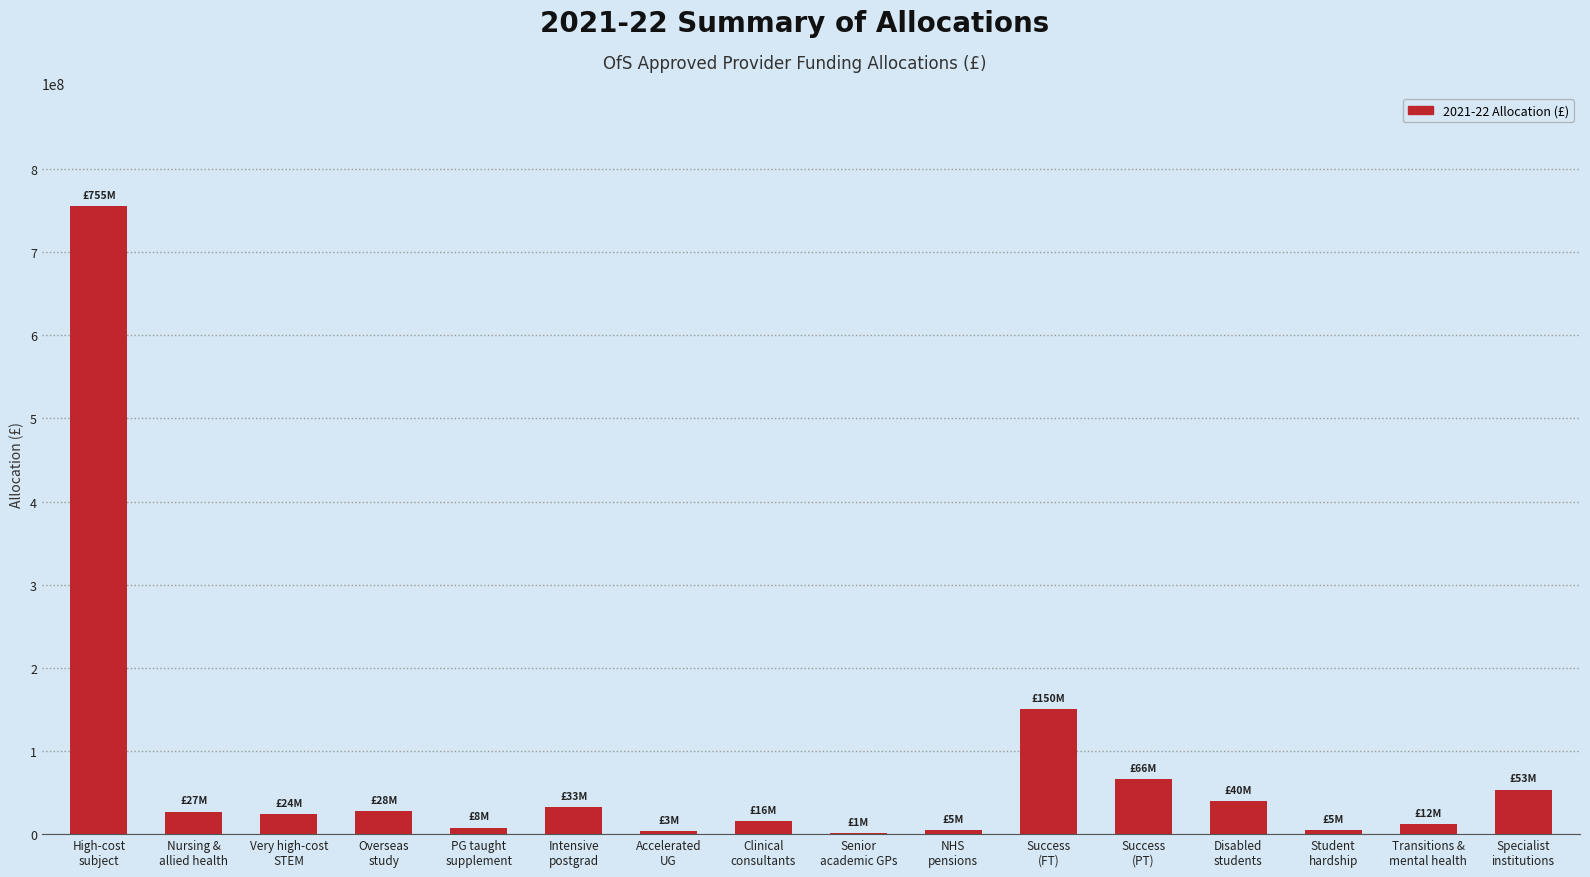

What is the sum of all values?

1226318726